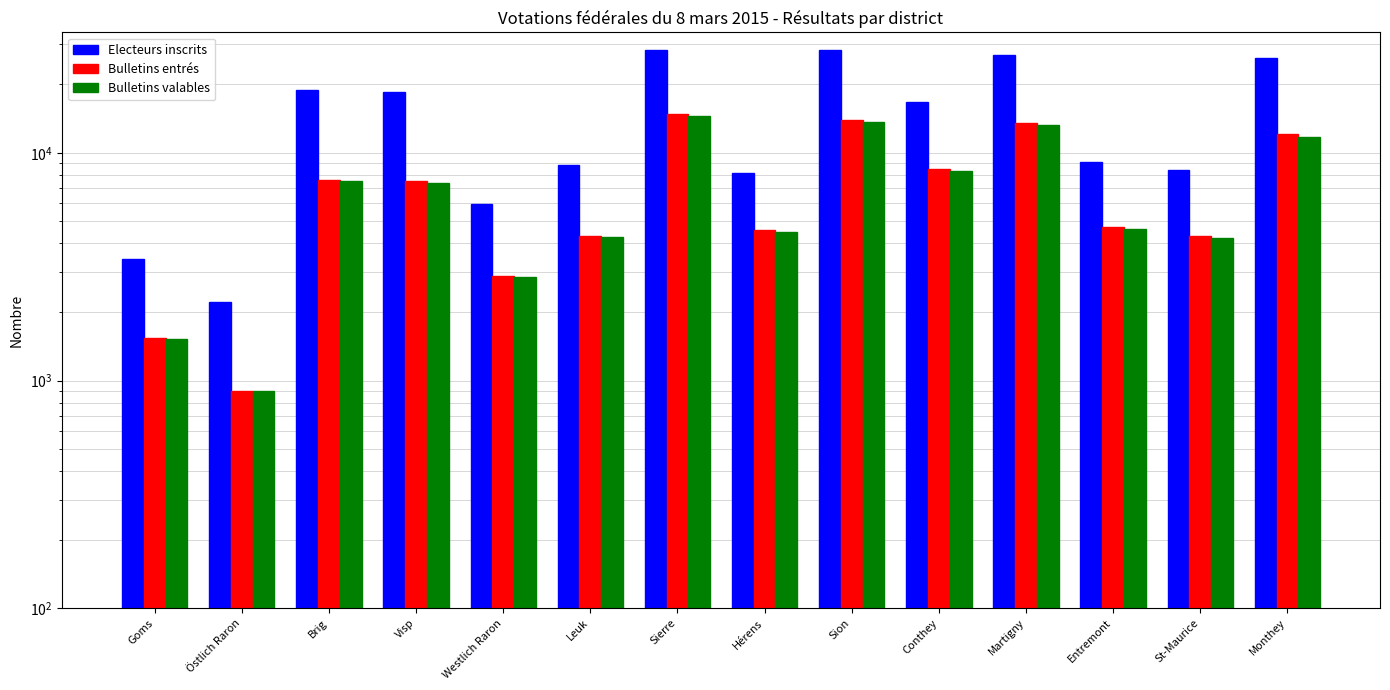

Where does the Bulletins valables series first go above 7380?

Brig